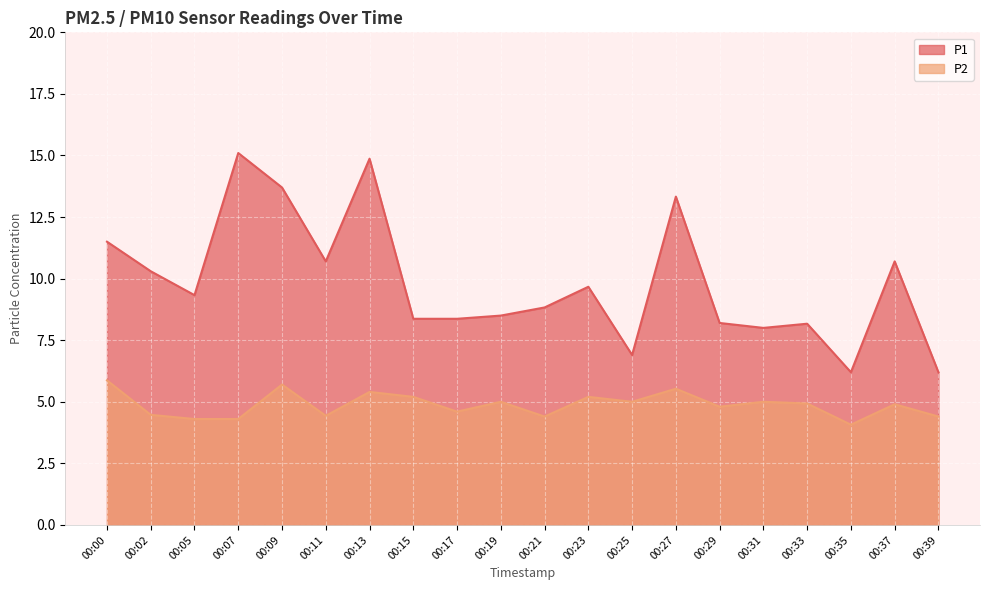

True or false: P1 and P2 cross at least once.

False